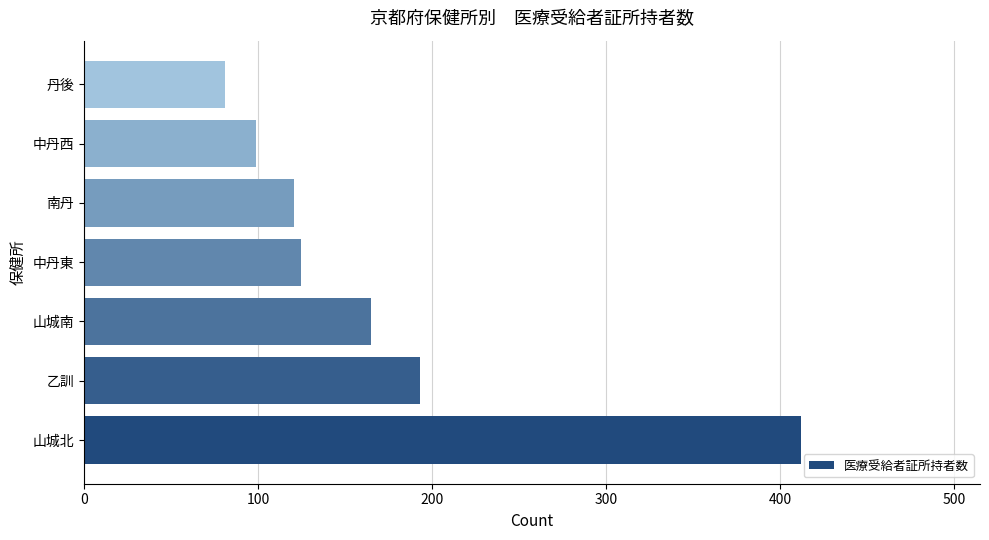

What is the sum of all values?

1196